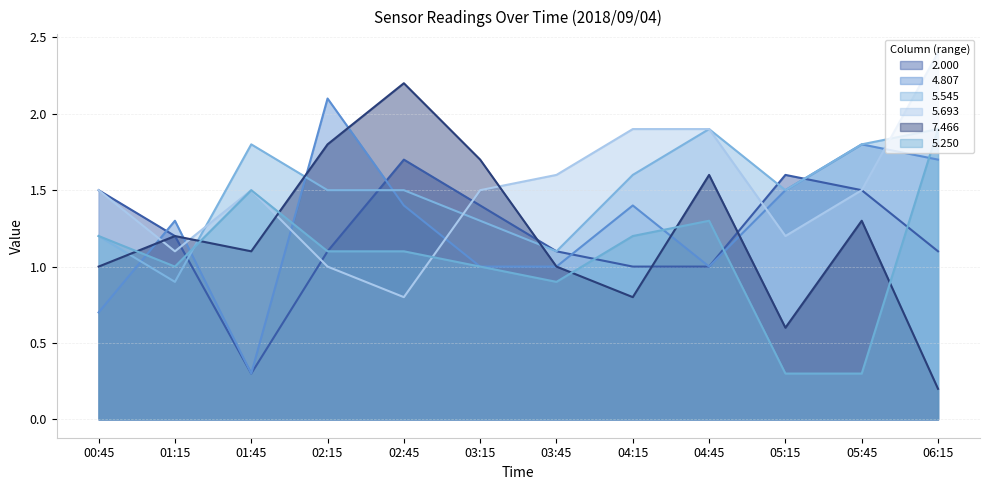

What is the minimum value for 4.807?

0.3